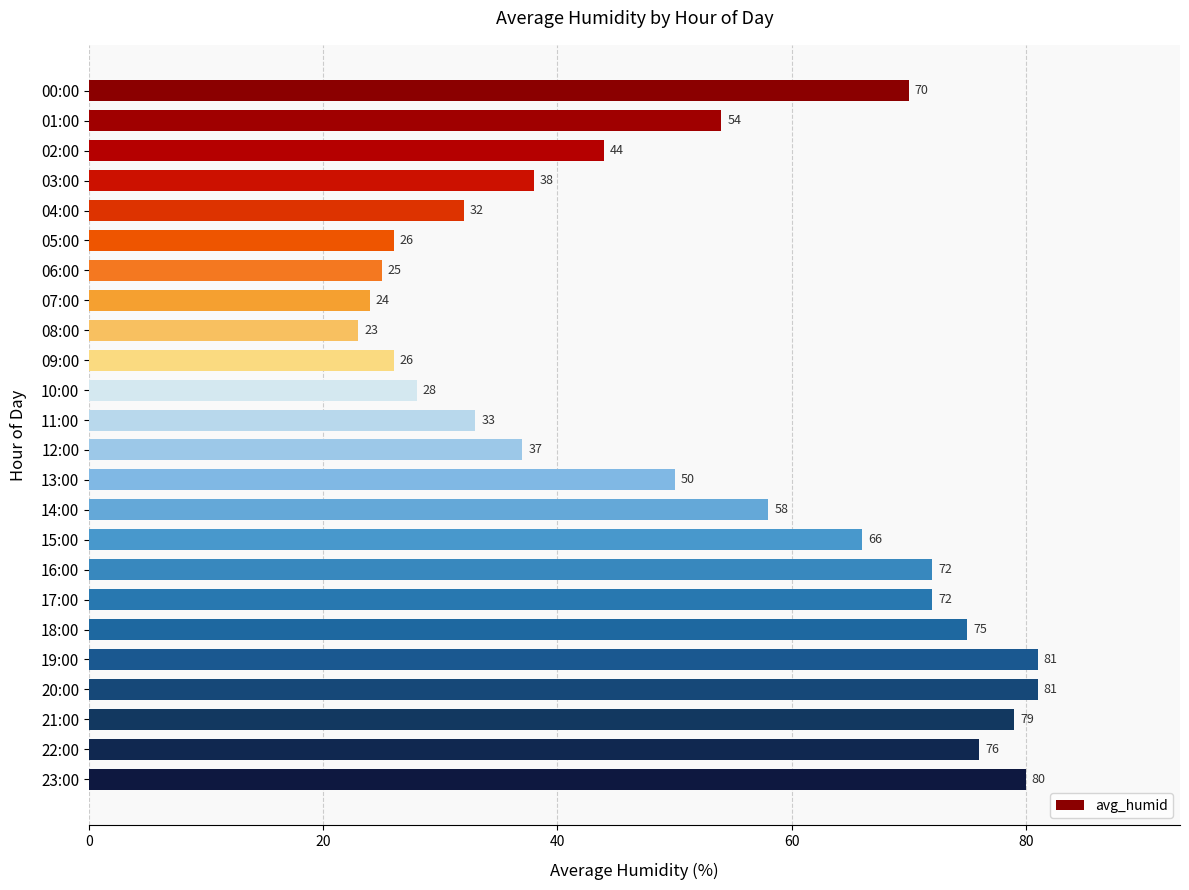

Reading bottom to top, extract all data points from this chart.

80	76	79	81	81	75	72	72	66	58	50	37	33	28	26	23	24	25	26	32	38	44	54	70